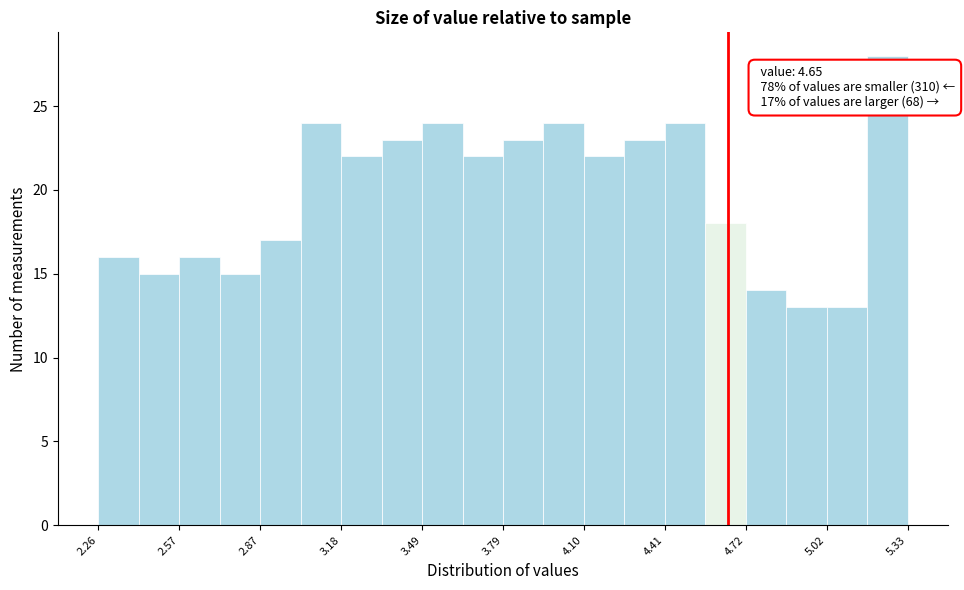

Read against the x-axis, roughly where is the centre of the tallest bar?

5.25